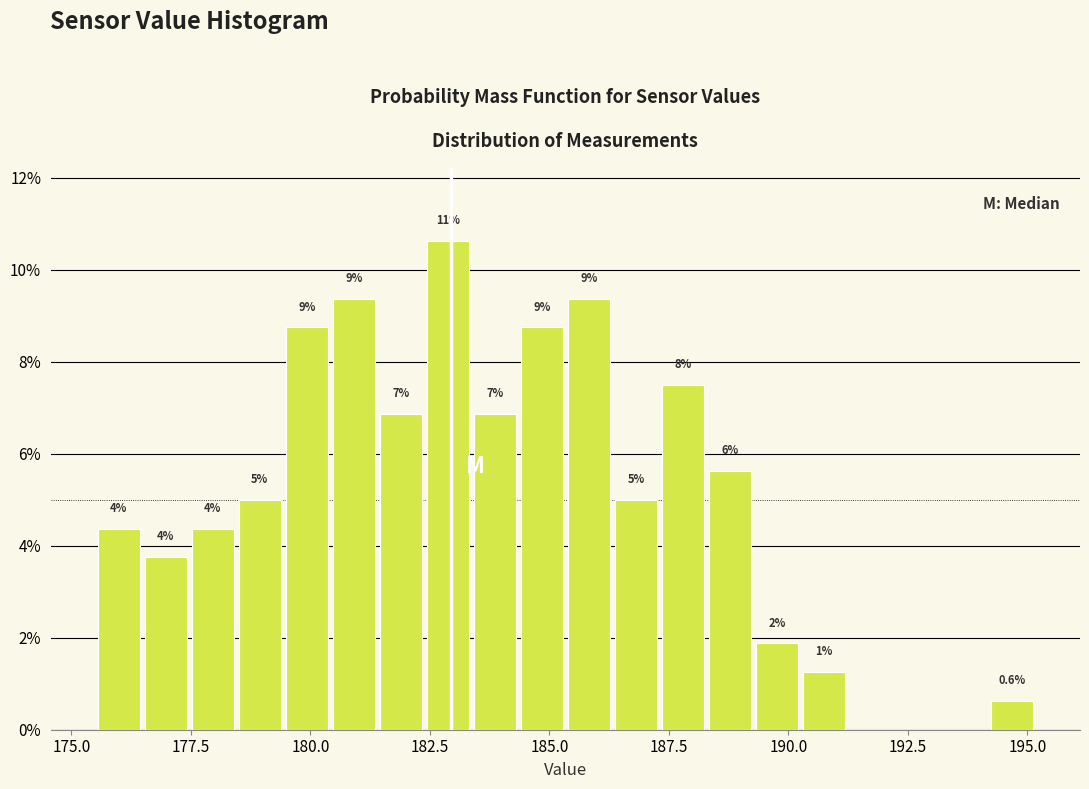

Around what value on the x-axis is the tallest bar? Give the approximate position of its centre, as read against the axis.

183.0